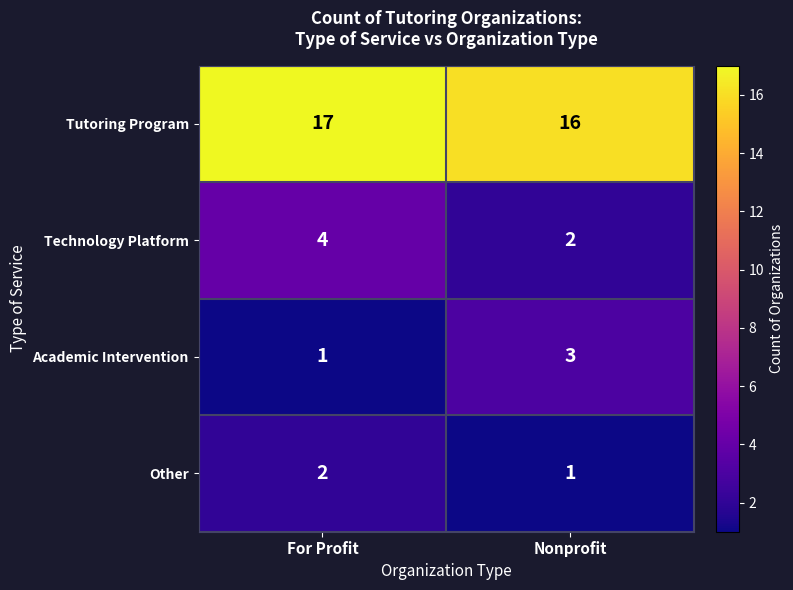

Reading right to left, what are all the values shown in this chart?

Tutoring Program: Nonprofit=16	For Profit=17
Technology Platform: Nonprofit=2	For Profit=4
Academic Intervention: Nonprofit=3	For Profit=1
Other: Nonprofit=1	For Profit=2